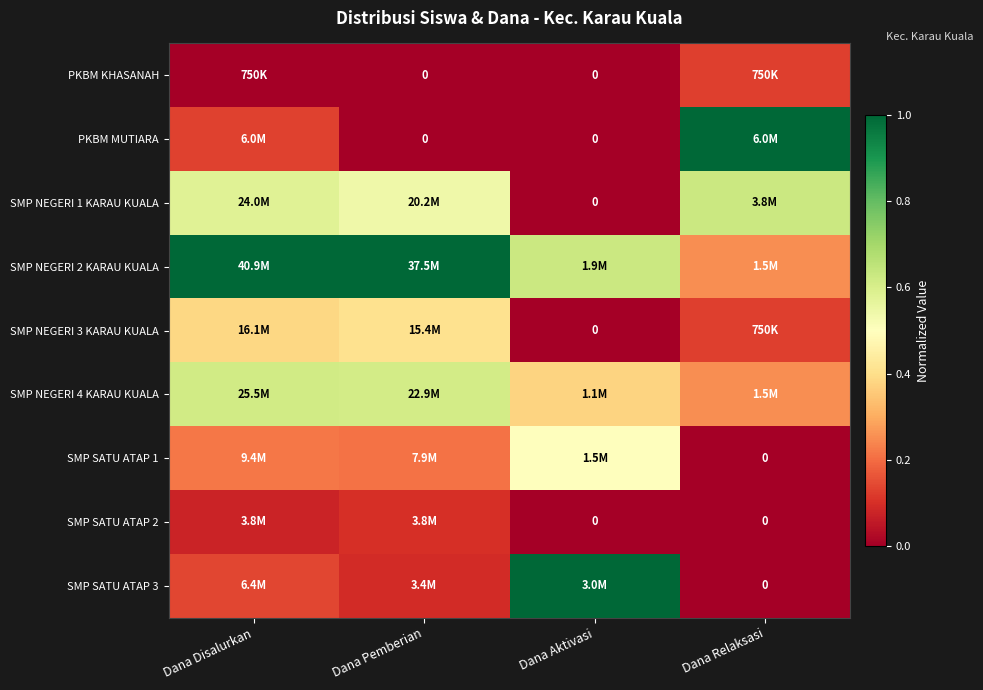

Is the value of SMP NEGERI 4 KARAU KUALA at Dana Aktivasi greater than the value of SMP NEGERI 2 KARAU KUALA at Dana Aktivasi?

No